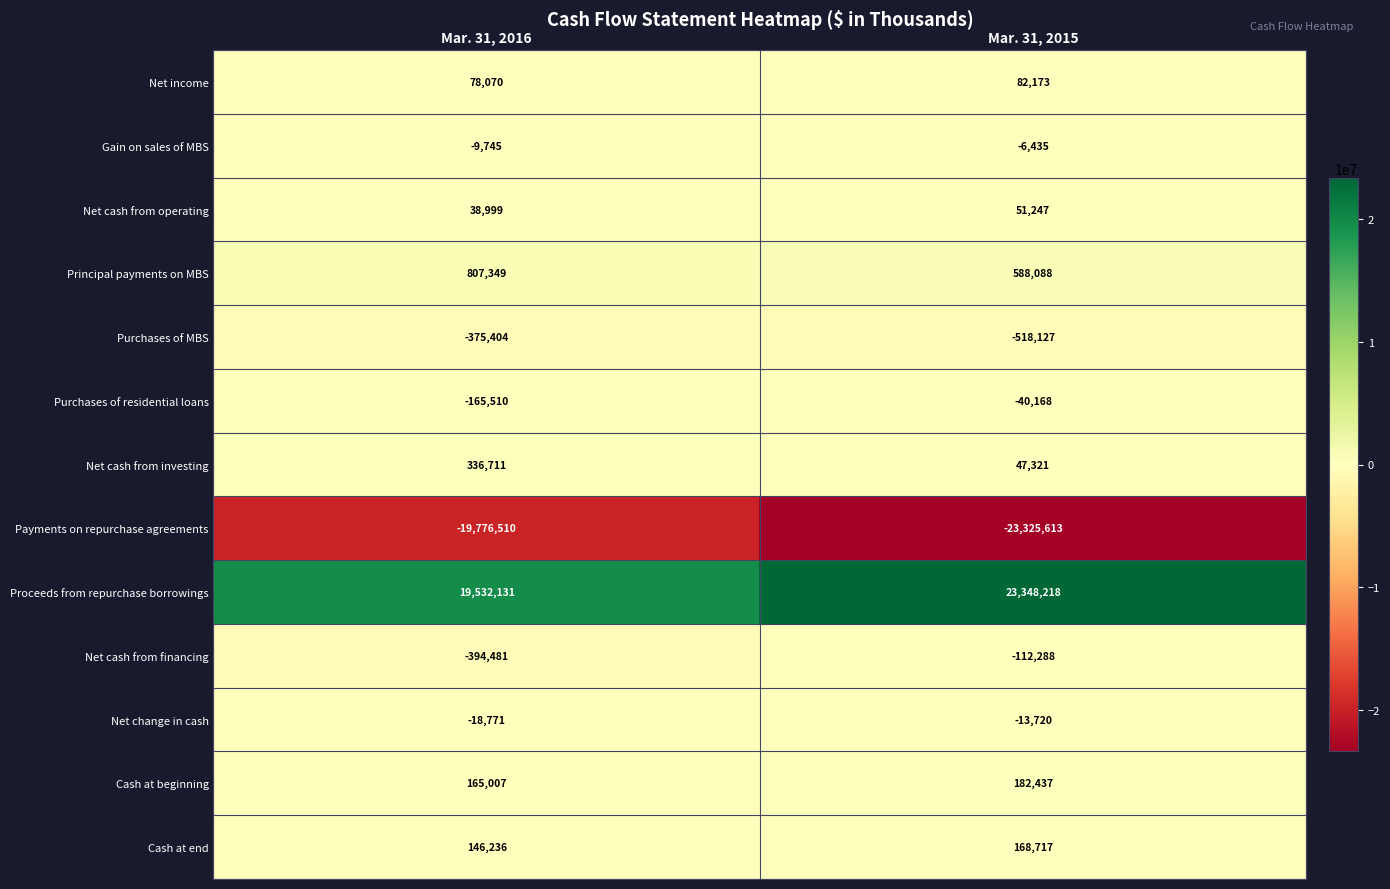

Which series has the largest range (max minus min)?

Proceeds from repurchase borrowings